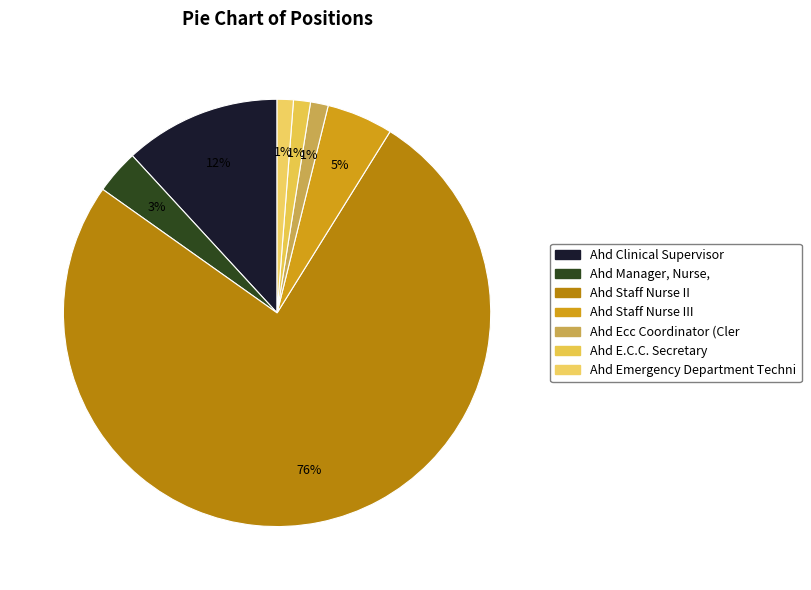

How many slices are in this pie chart?

7